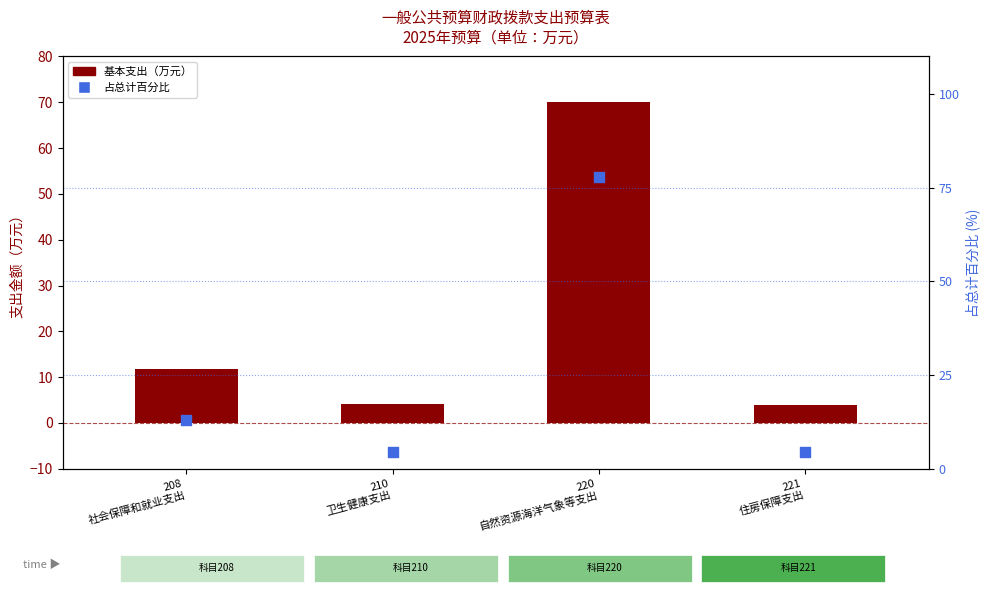

What are all the series names shown in the legend?

基本支出, 占总计百分比